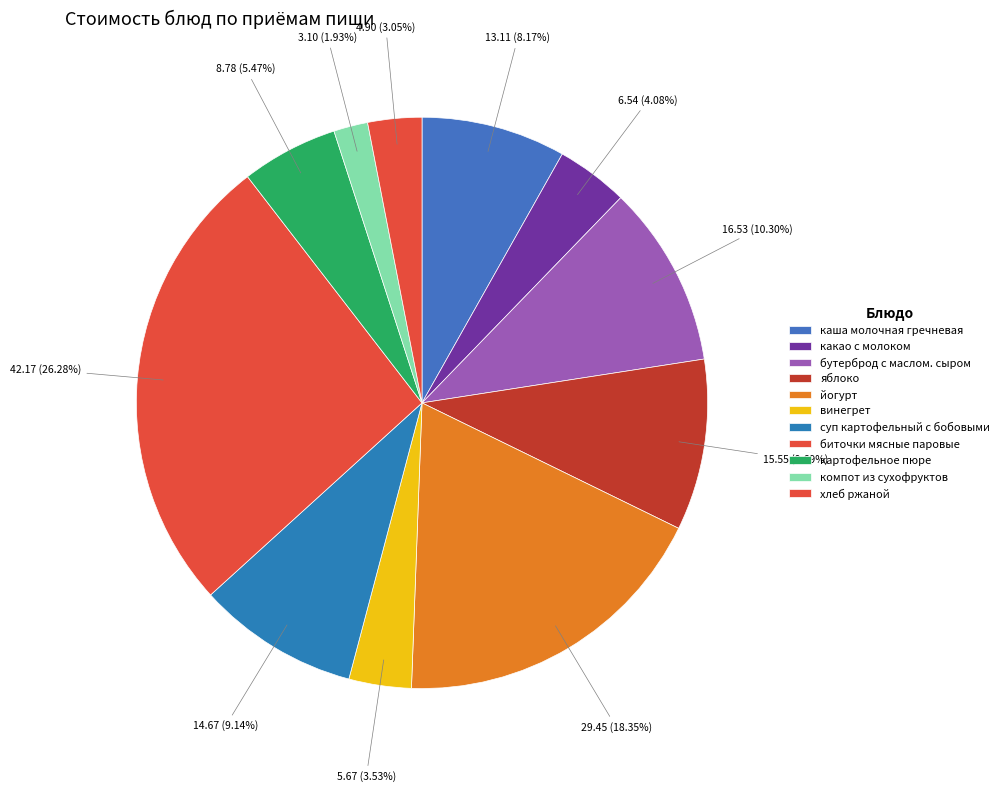

What is the change in value from бутерброд с маслом. сыром to биточки мясные паровые?

+25.6